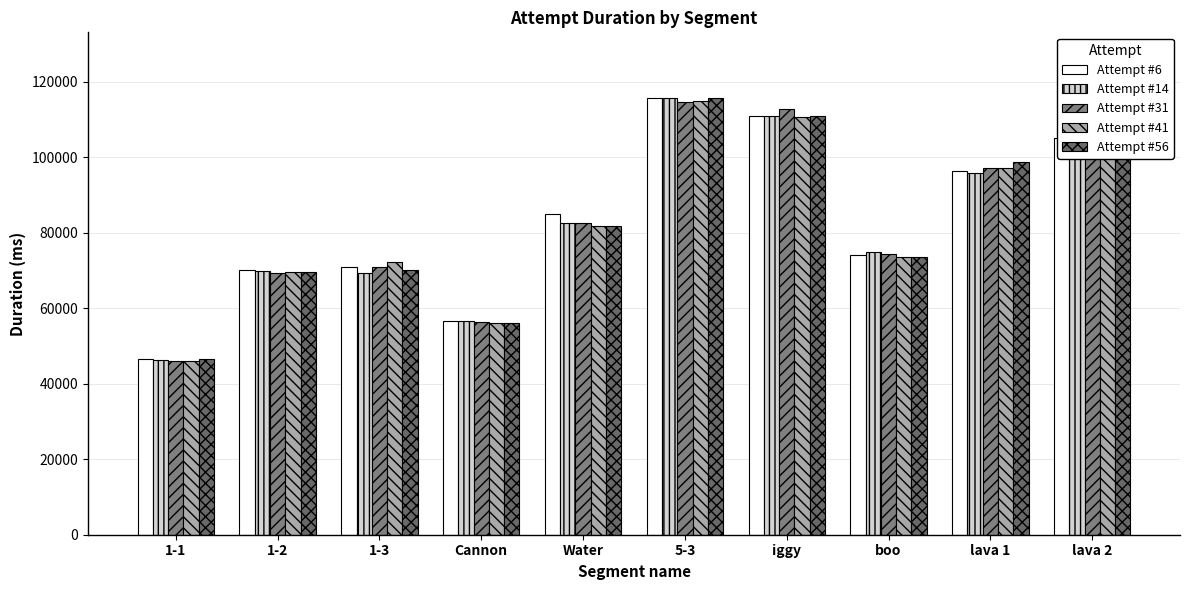

Rank the categories by Attempt #6 value from lowest to highest.

1-1, Cannon, 1-2, 1-3, boo, Water, lava 1, lava 2, iggy, 5-3